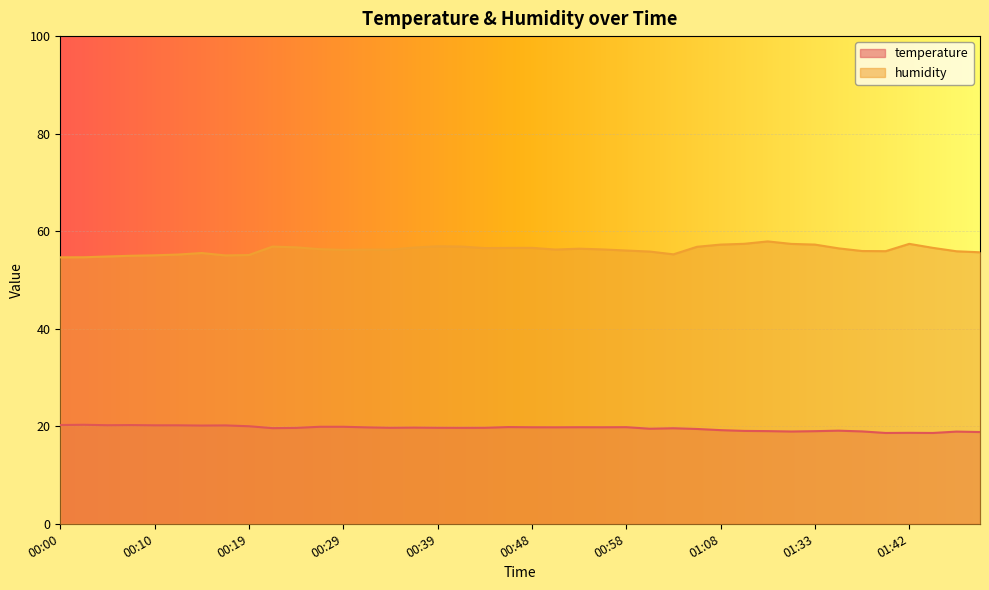

List the series in order of their peak value, lowest first.

temperature, humidity